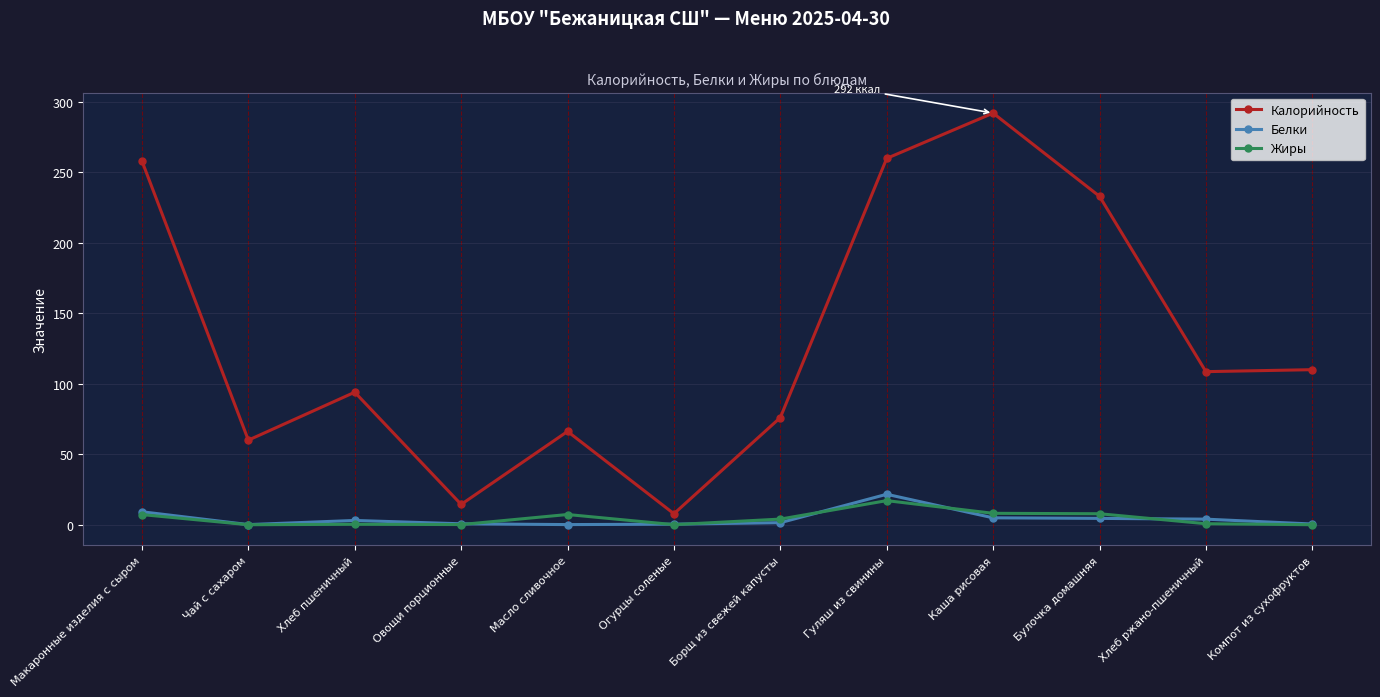

What is the difference between the second highest and minimum values in the Жиры series?

8.1